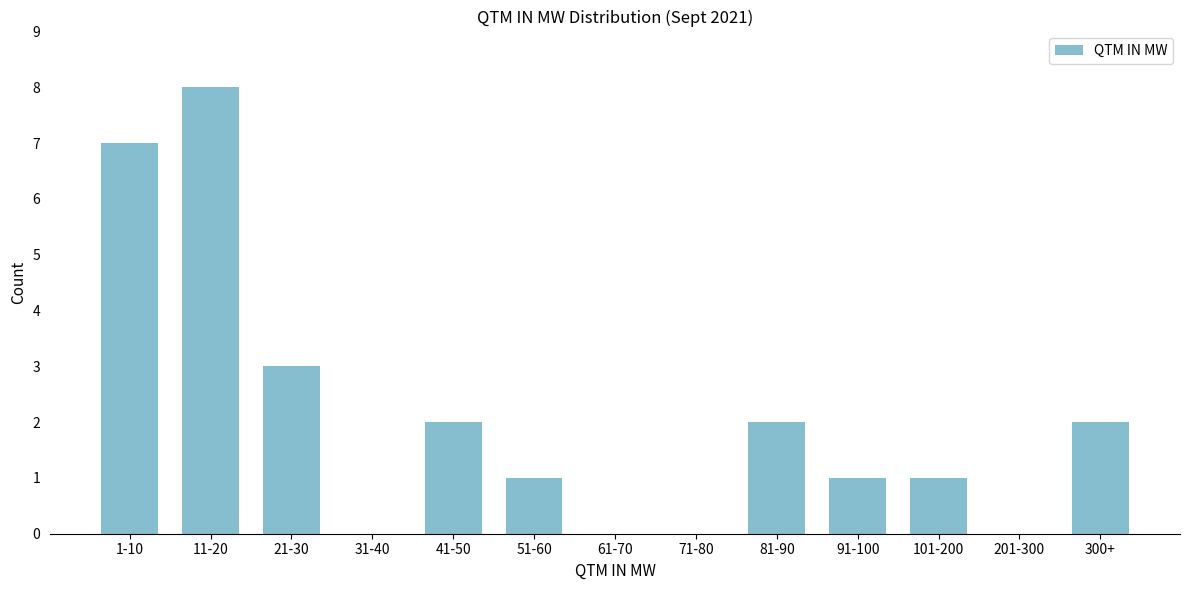

Reading left to right, transcribe all the data shown in this chart.

1-10=7	11-20=8	21-30=3	31-40=0	41-50=2	51-60=1	61-70=0	71-80=0	81-90=2	91-100=1	101-200=1	201-300=0	300+=2